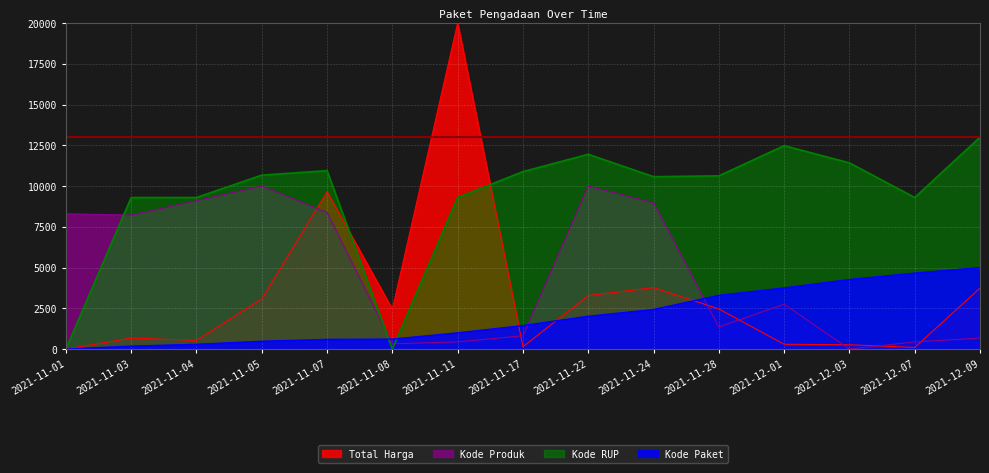

Between which two adjacent categories do Kode Produk and Kode Paket first intersect?

2021-11-07 and 2021-11-08